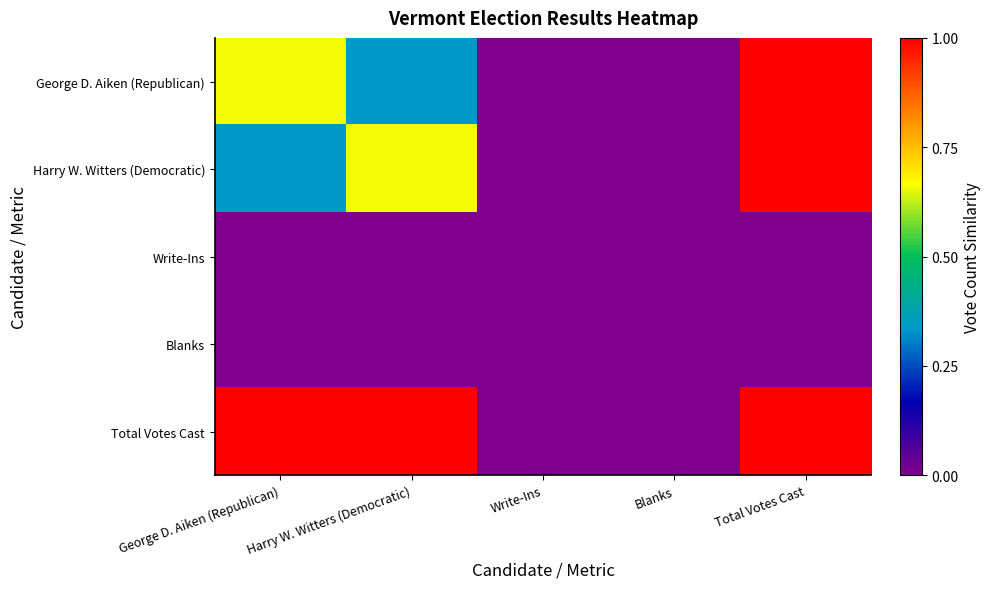

Which category has the lowest value across all series?

Write-Ins